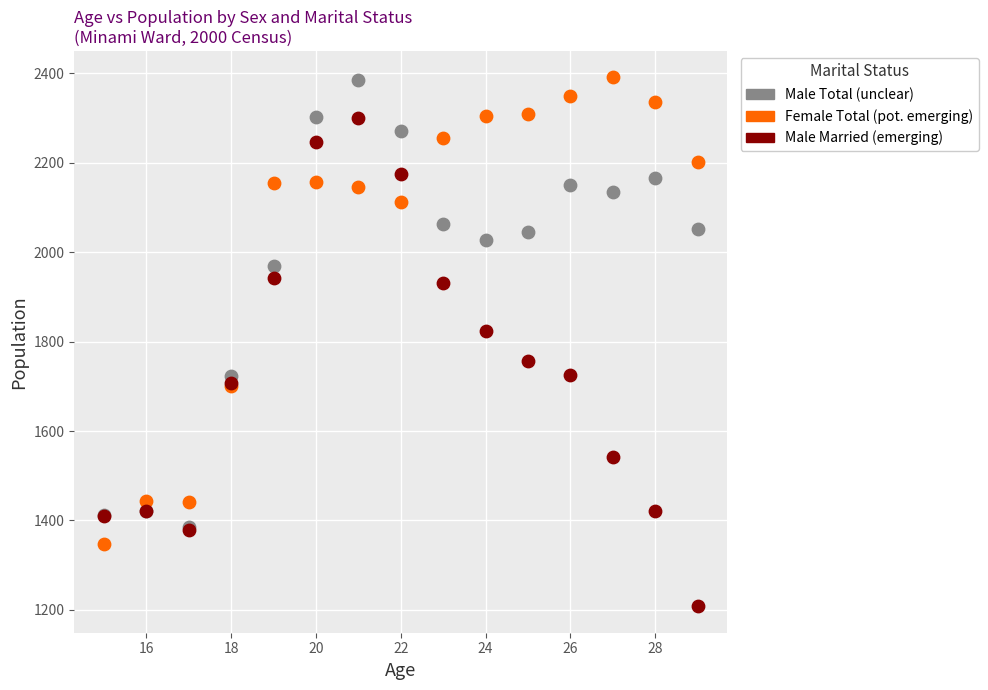

What are all the series names shown in the legend?

Male Total (unclear), Female Total (pot. emerging), Male Married (emerging)